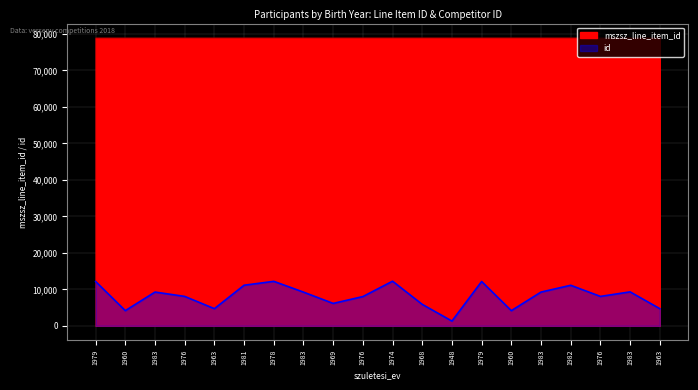

List the series in order of their overall mean, lowest first.

id, mszsz_line_item_id